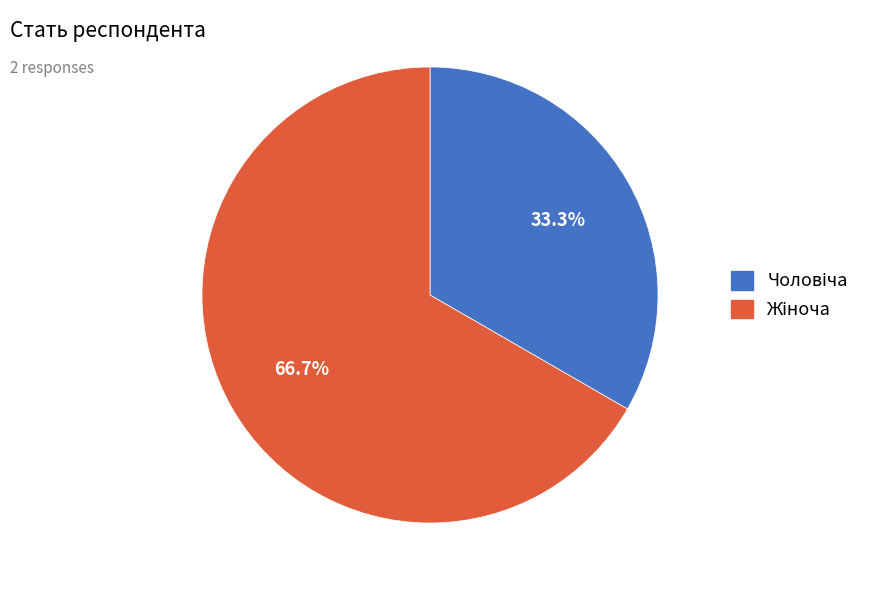

Is there any slice that represents more than half of the pie?

Yes